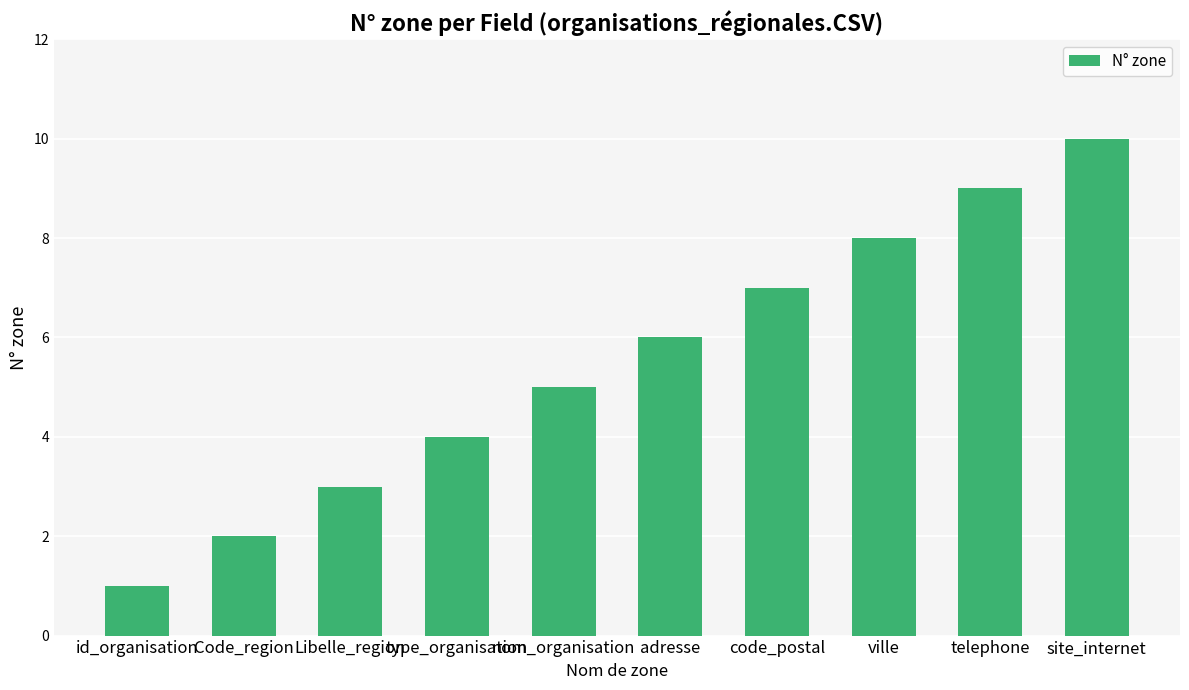

Are the bars grouped side by side (vs. stacked)?

No